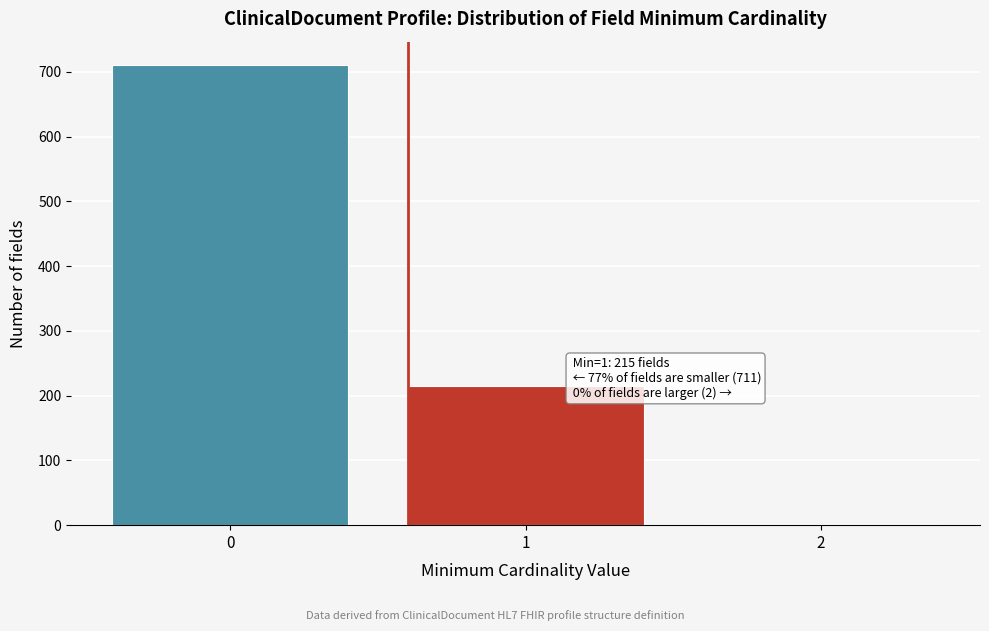

Reading left to right, list all the values displayed in this chart.

0=711	1=215	2=2